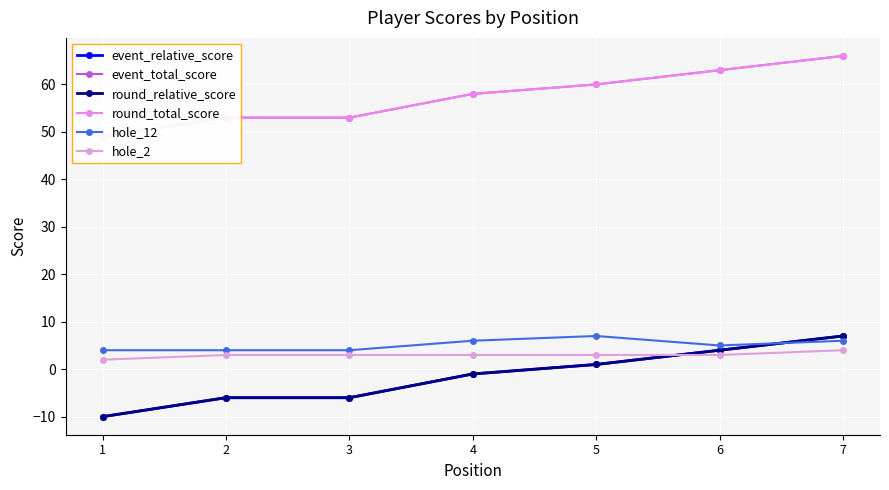

True or false: event_total_score has more than 0 interior local peaks.

False